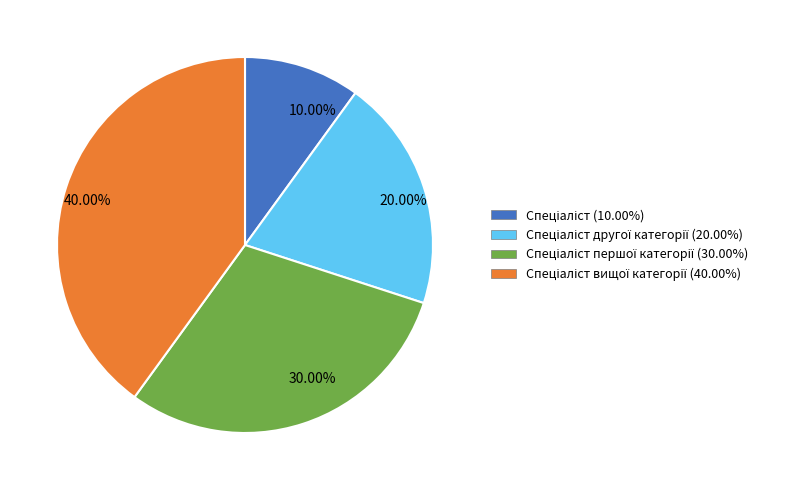

Is there any slice that represents more than half of the pie?

No